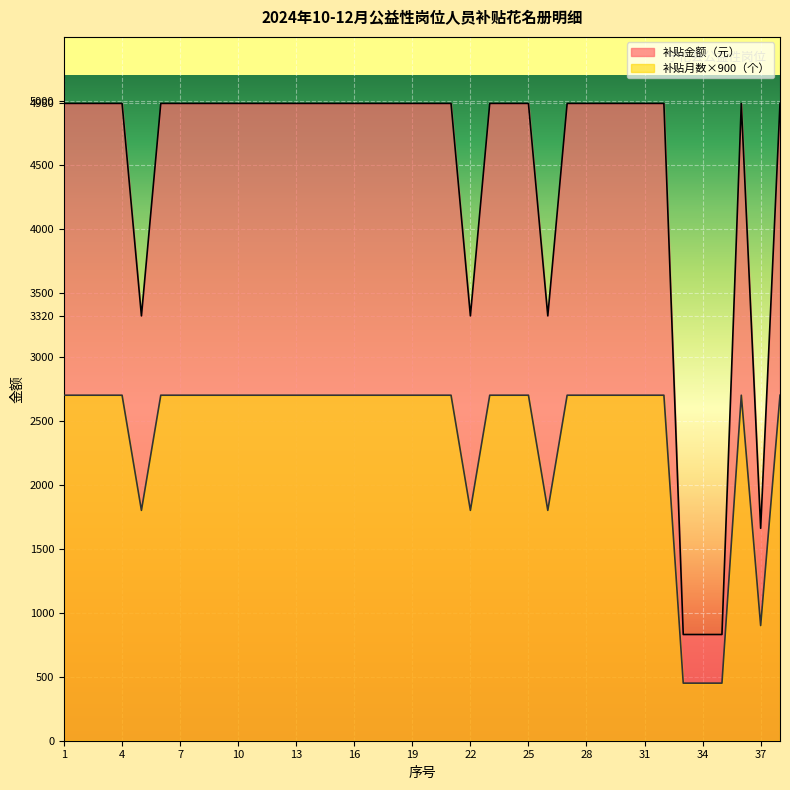

How many lines are shown in the chart?

2